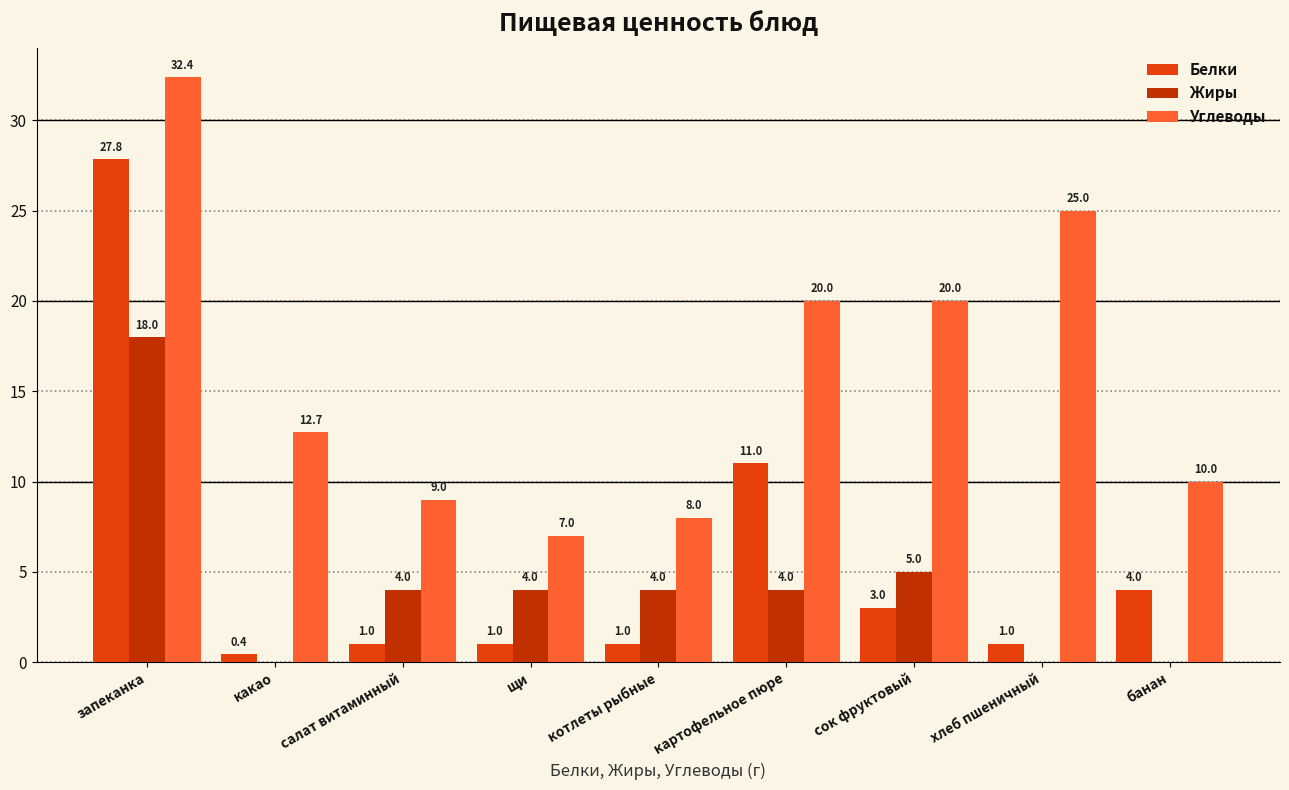

At which category is the sum across all series the highest?

запеканка